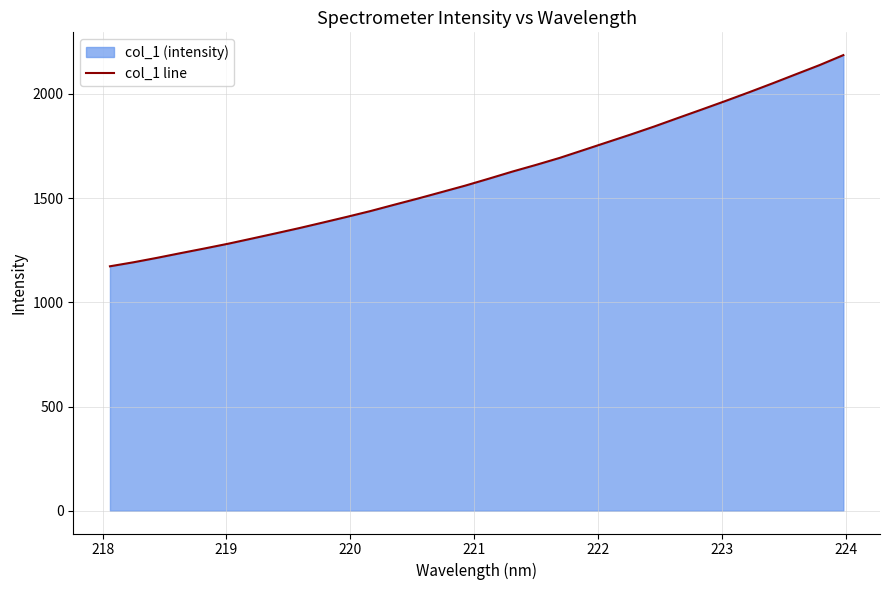

What is the difference between the maximum and minimum values?

1013.3